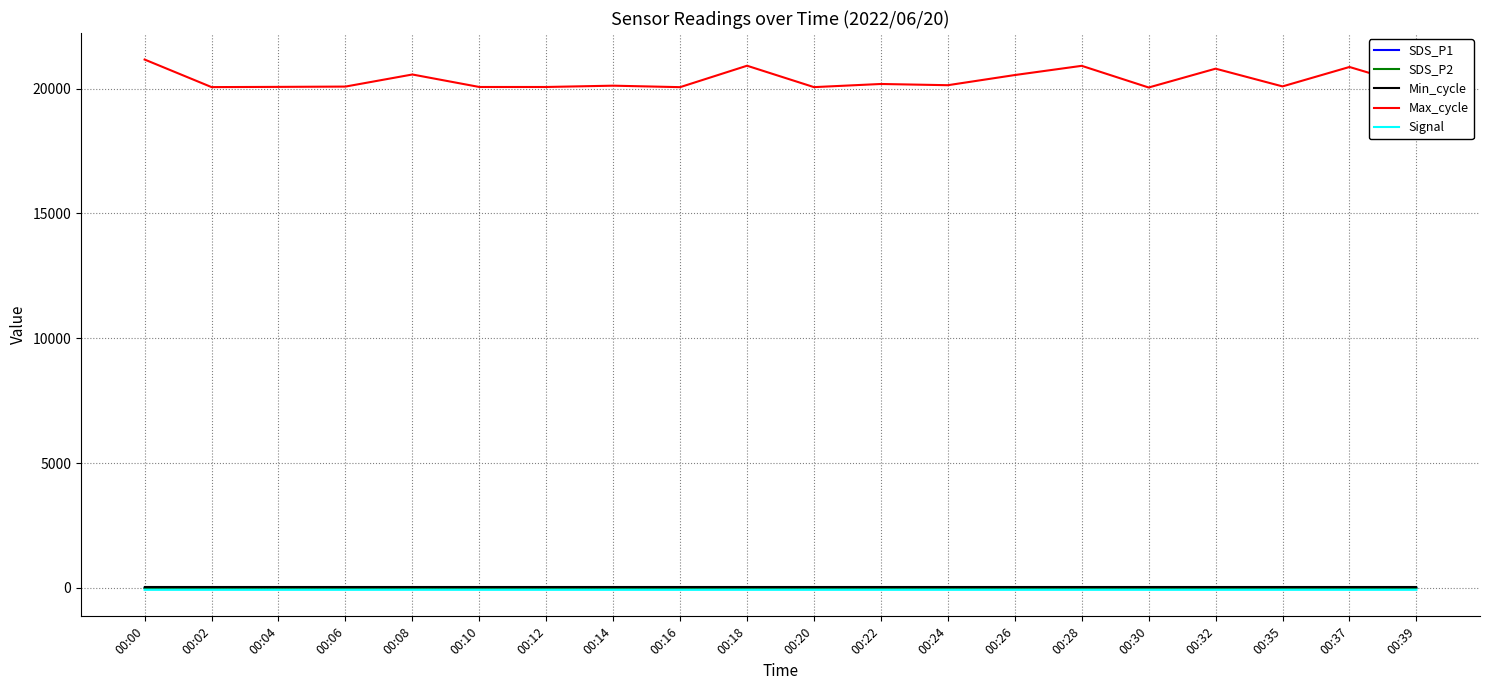

Count the Signal values in the range -74 to -73.

19